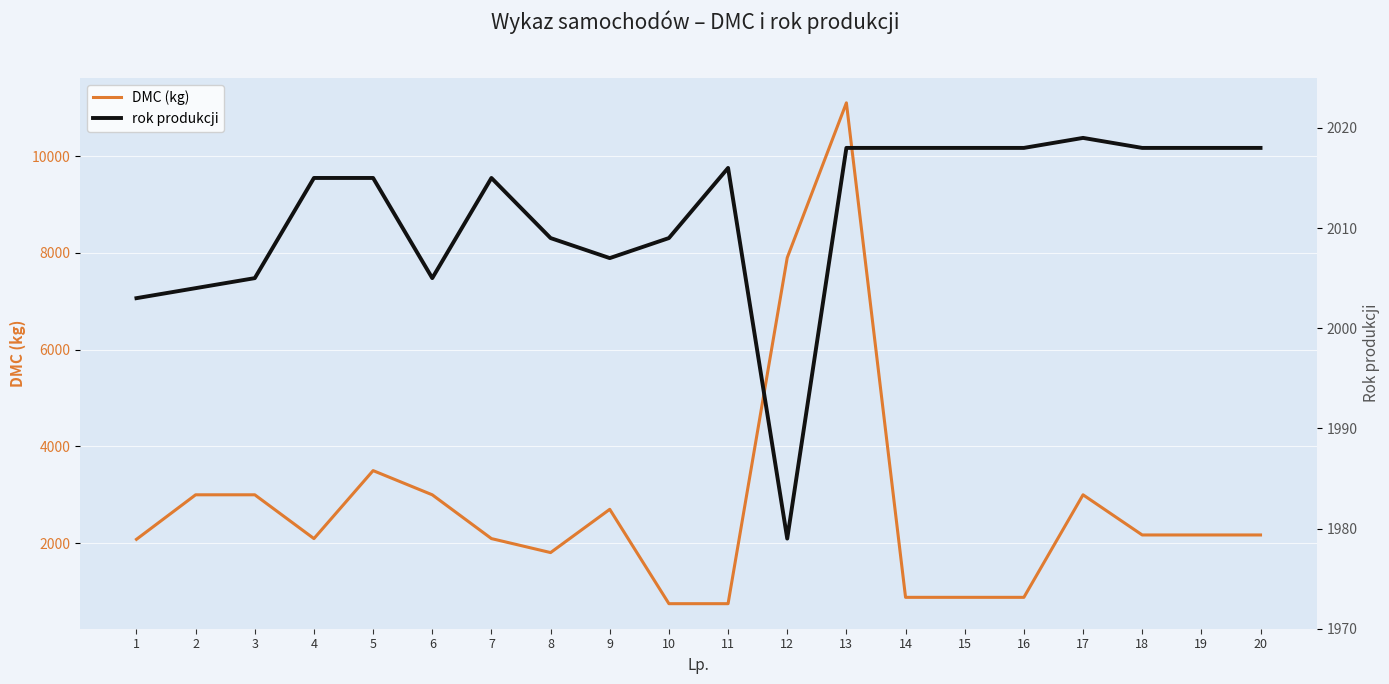

Reading right to left, list all the values displayed in this chart.

DMC (kg): 20=2170	19=2170	18=2170	17=3000	16=881	15=881	14=881	13=11100	12=7900	11=750	10=750	9=2700	8=1806	7=2095	6=3000	5=3500	4=2095	3=3000	2=3000	1=2080
rok produkcji: 20=2018	19=2018	18=2018	17=2019	16=2018	15=2018	14=2018	13=2018	12=1979	11=2016	10=2009	9=2007	8=2009	7=2015	6=2005	5=2015	4=2015	3=2005	2=2004	1=2003